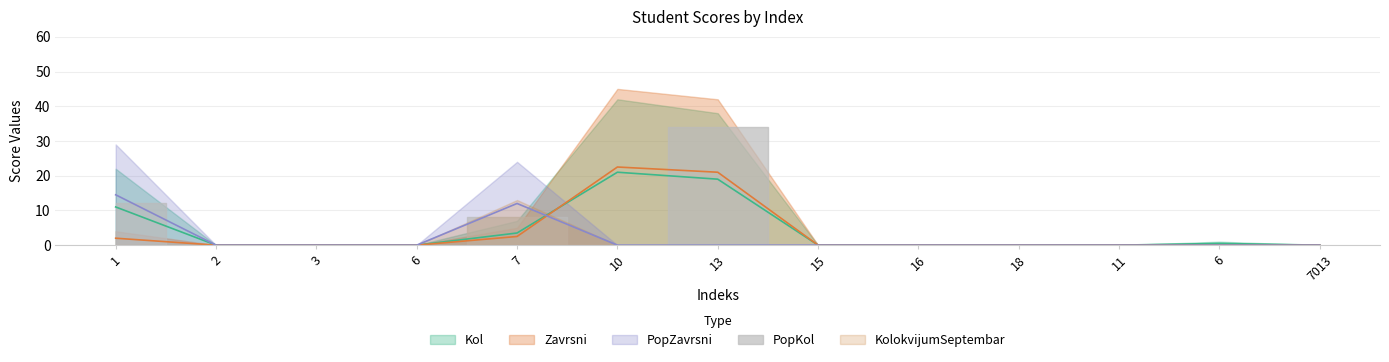

Which label corresponds to the smallest value in the chart?

2